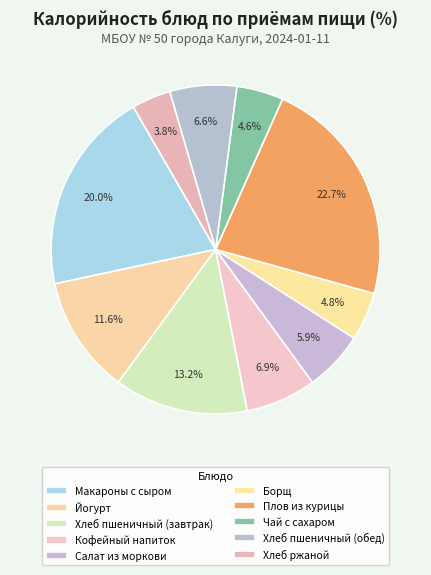

To the nearest percent, what is the combined percentage of Чай с сахаром and Хлеб ржаной?

8%